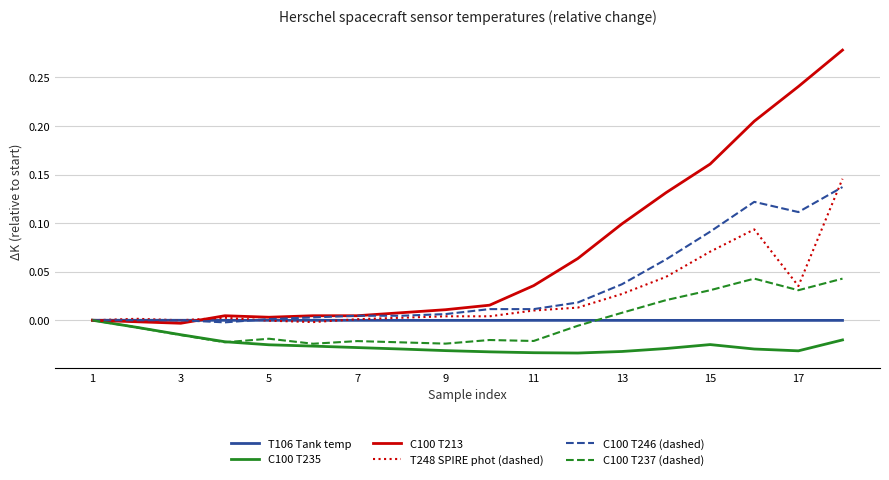

Which series has the largest total across all categories?

C100 T213